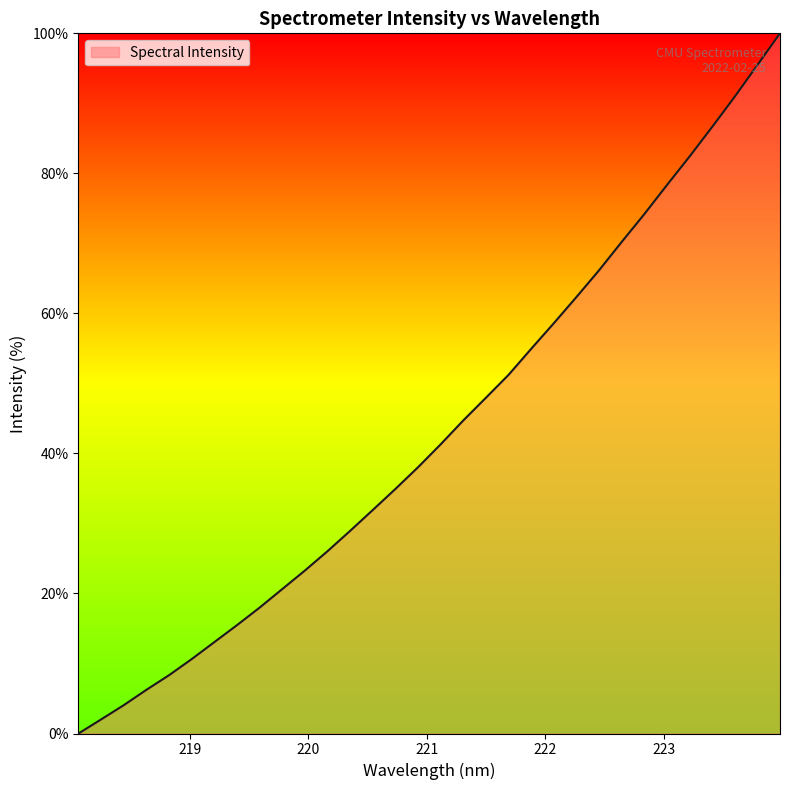

How many values exceed 41?

16